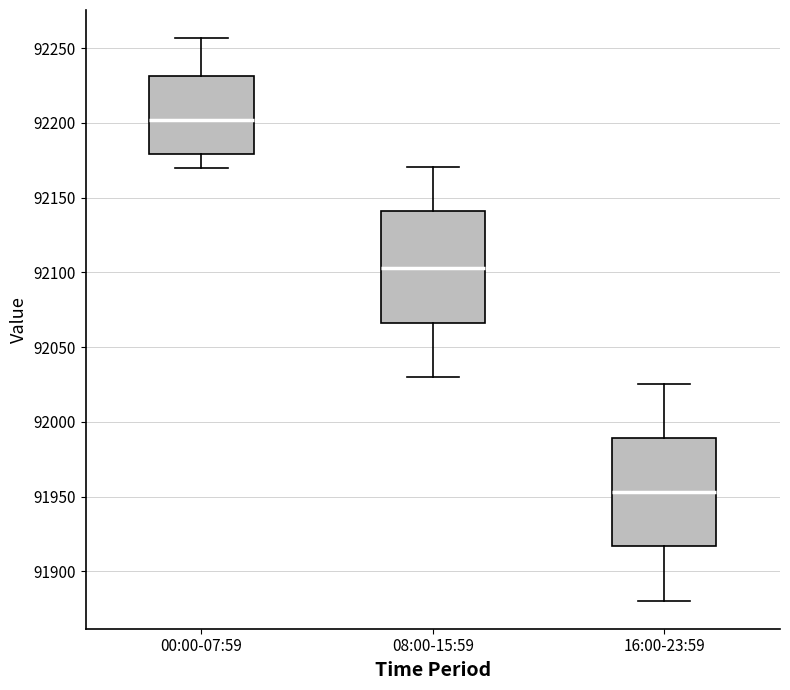

Which box has the lowest median line?

16:00-23:59